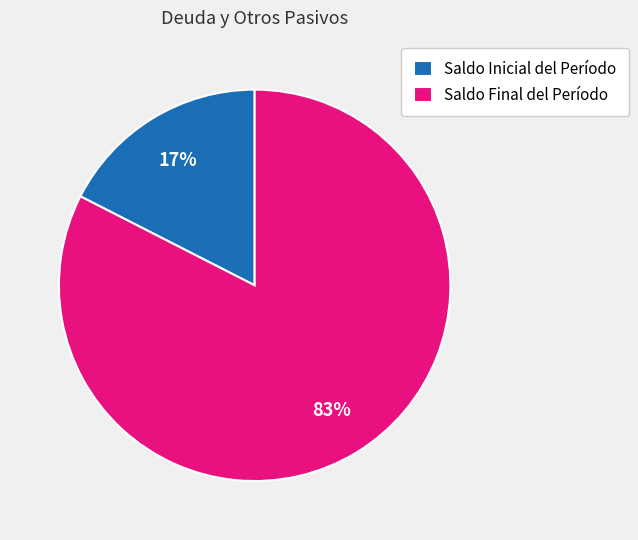

To the nearest percent, what is the average slice percentage?

50%